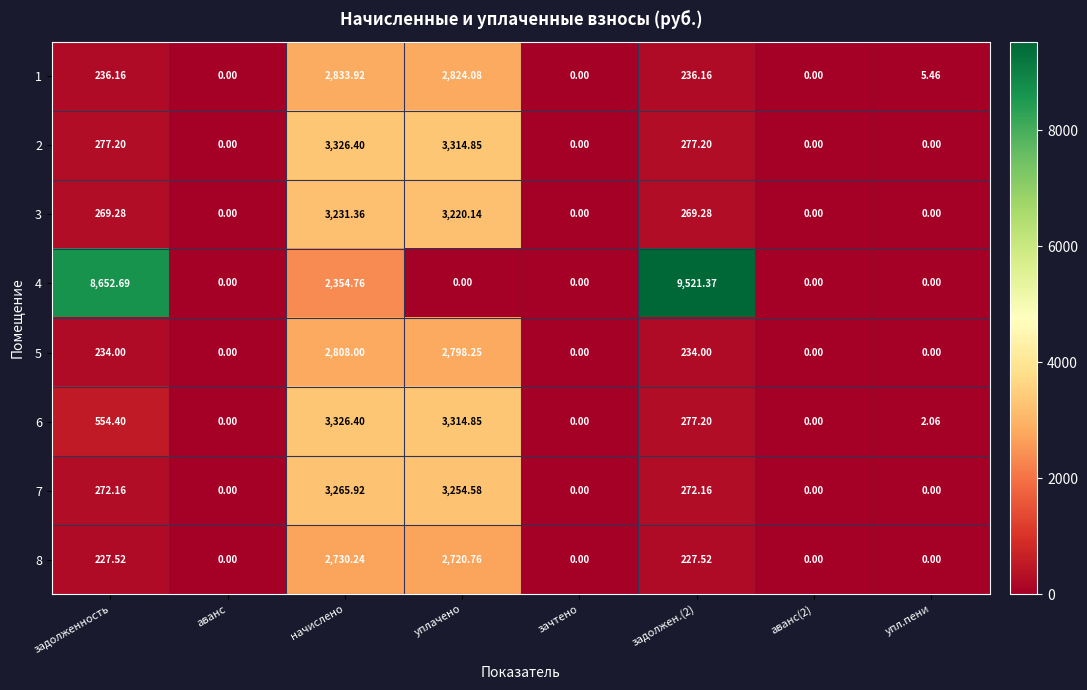

Is the value of 5 at задолженность greater than the value of 6 at аванс?

Yes